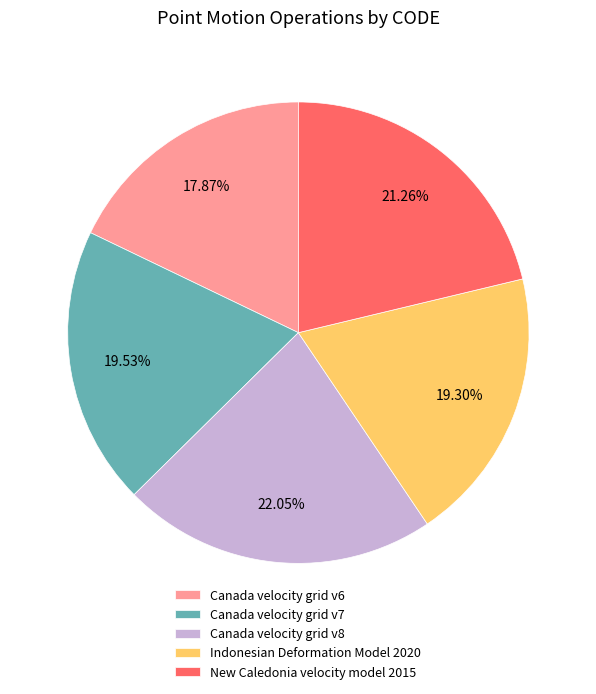

The Canada velocity grid v8 slice represents 12% of the pie. True or false?

False